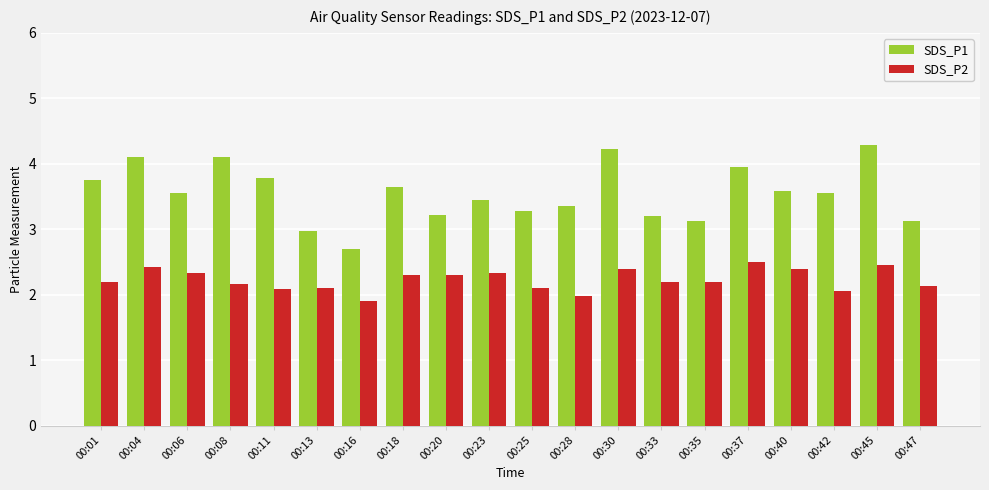

True or false: SDS_P2 has a value of 2.5 at 00:37.

True